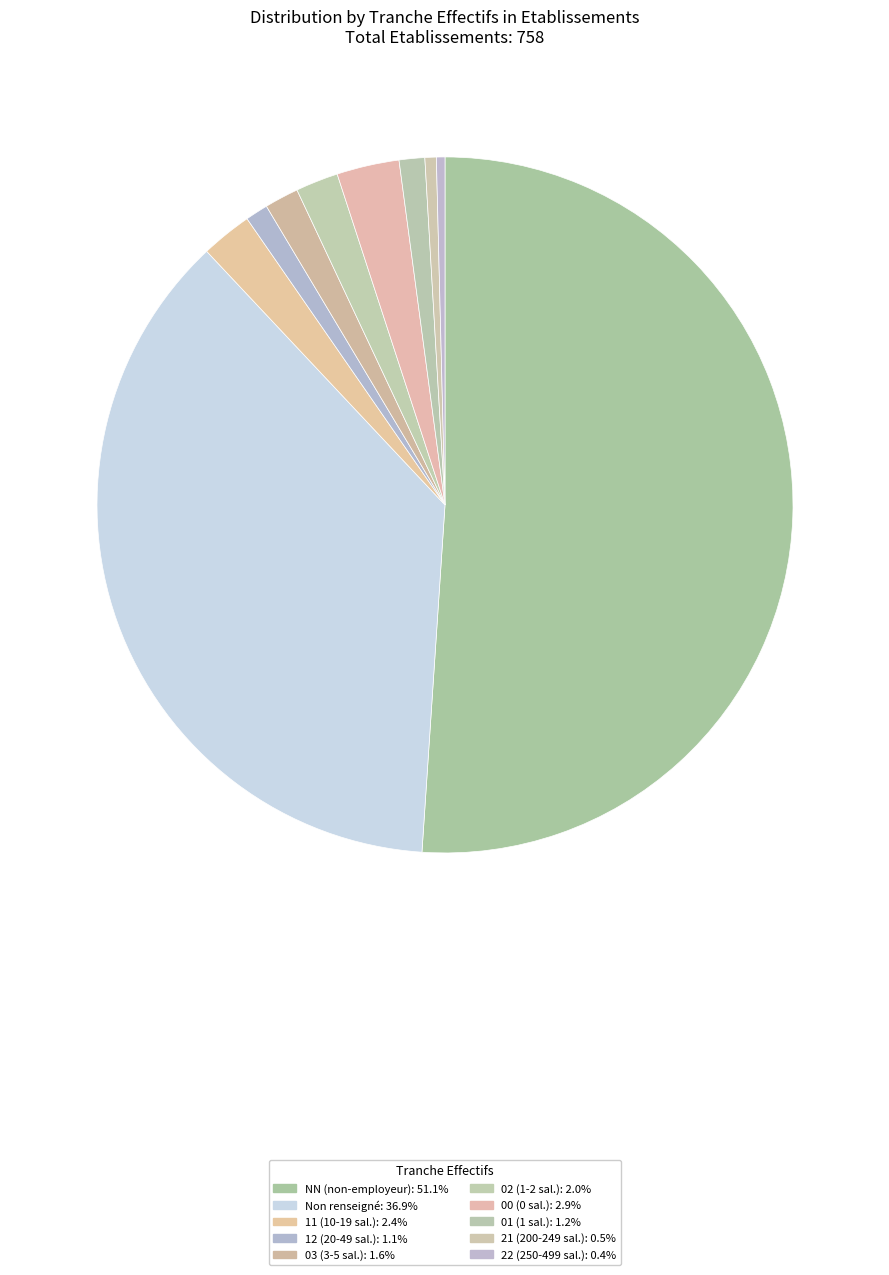

Which category has the biggest portion of the pie?

NN